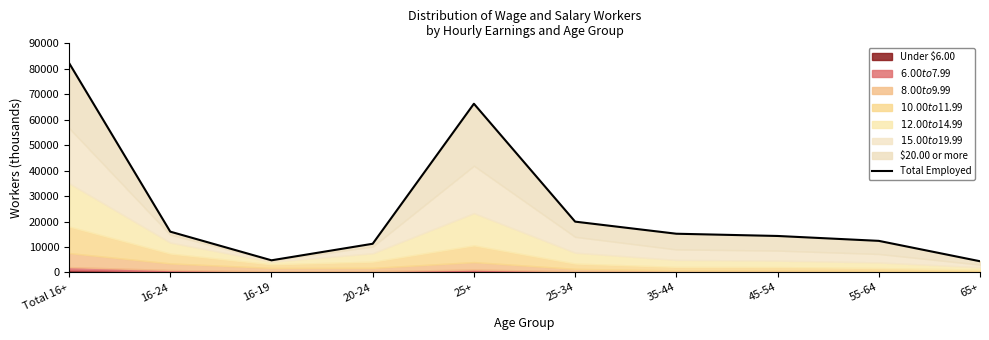

What is the label of the 2nd point from the right?

55-64